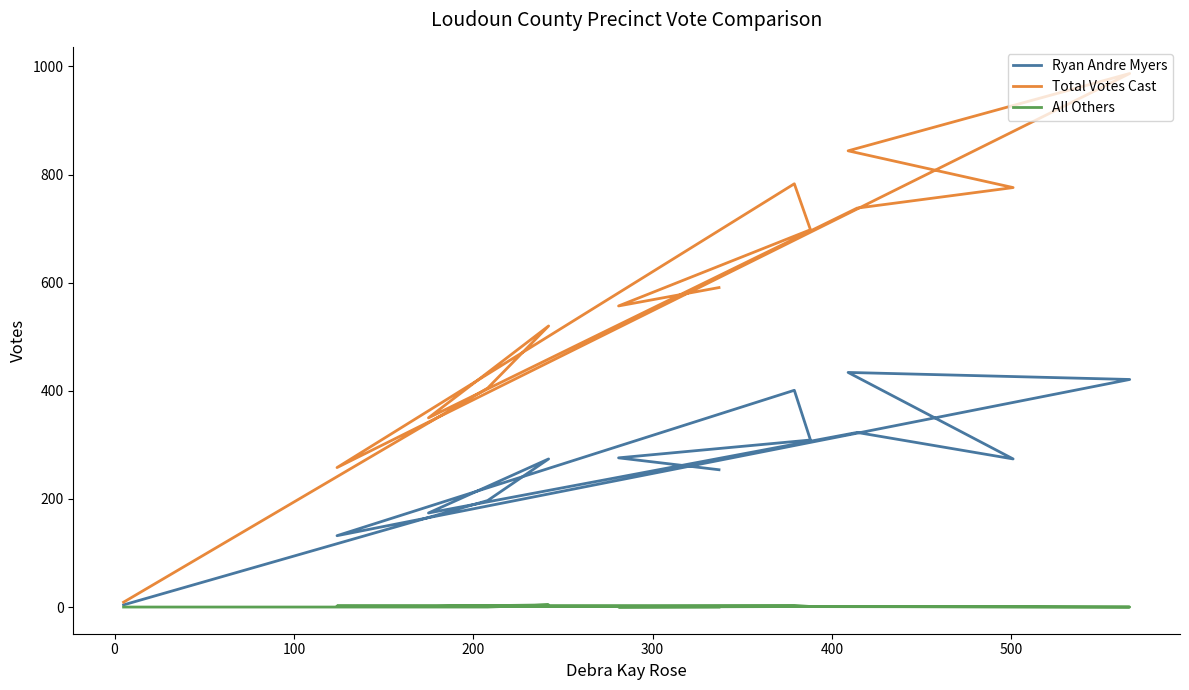

True or false: All Others and Ryan Andre Myers intersect in this chart.

False